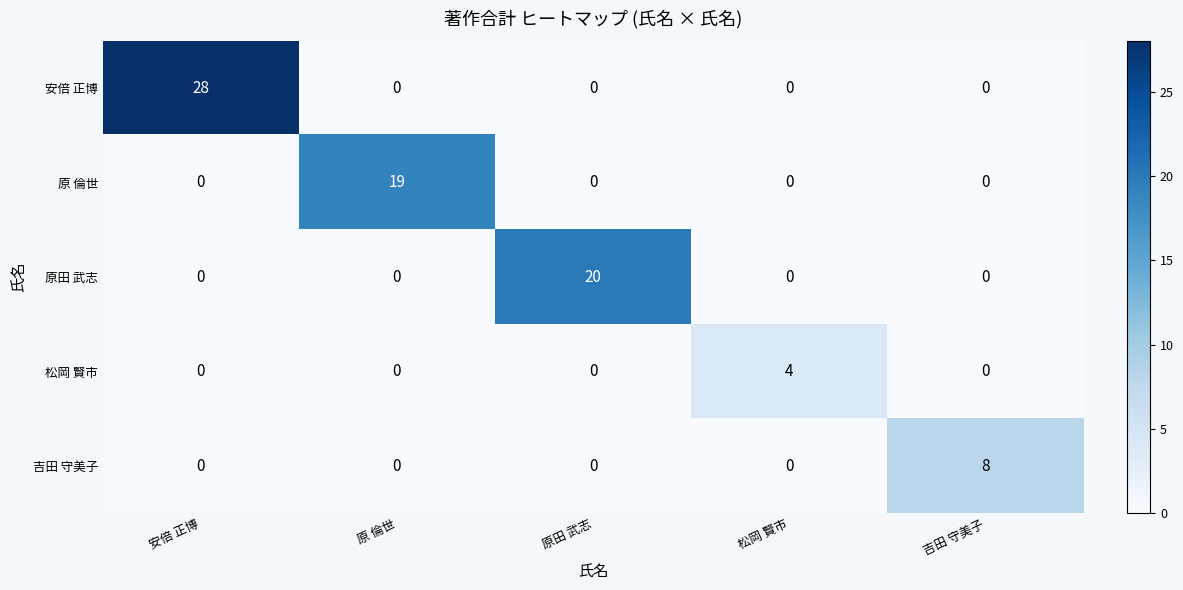

The 原 倫世 series shows 19 at 原 倫世. True or false?

True